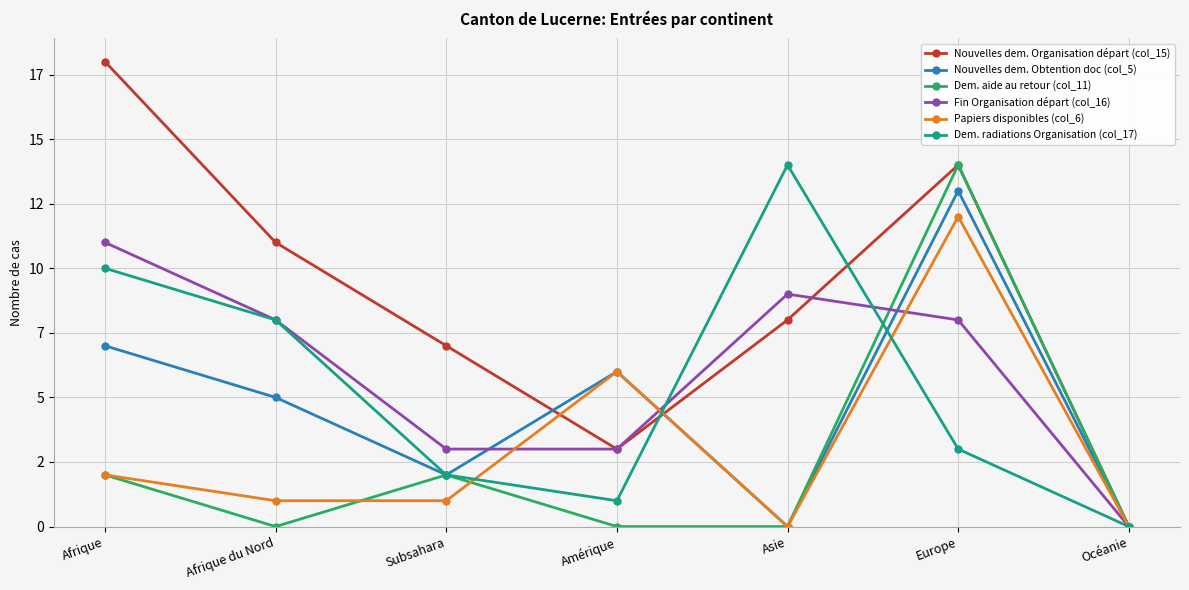

Which series has the largest range (max minus min)?

Nouvelles dem. Organisation départ (col_15)